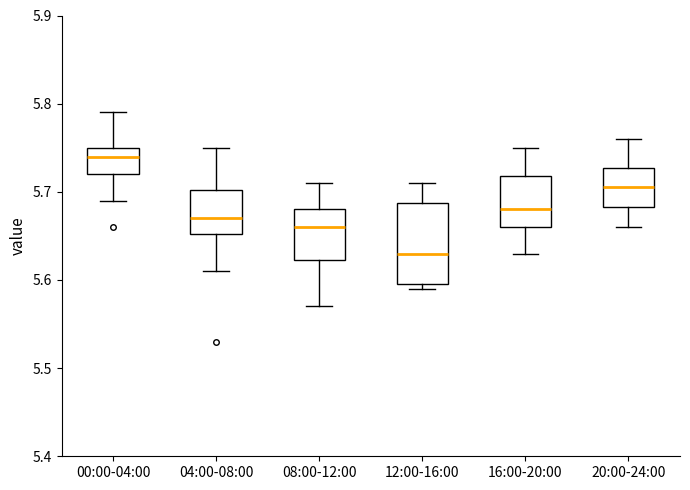

Which box's median line is the highest?

00:00-04:00